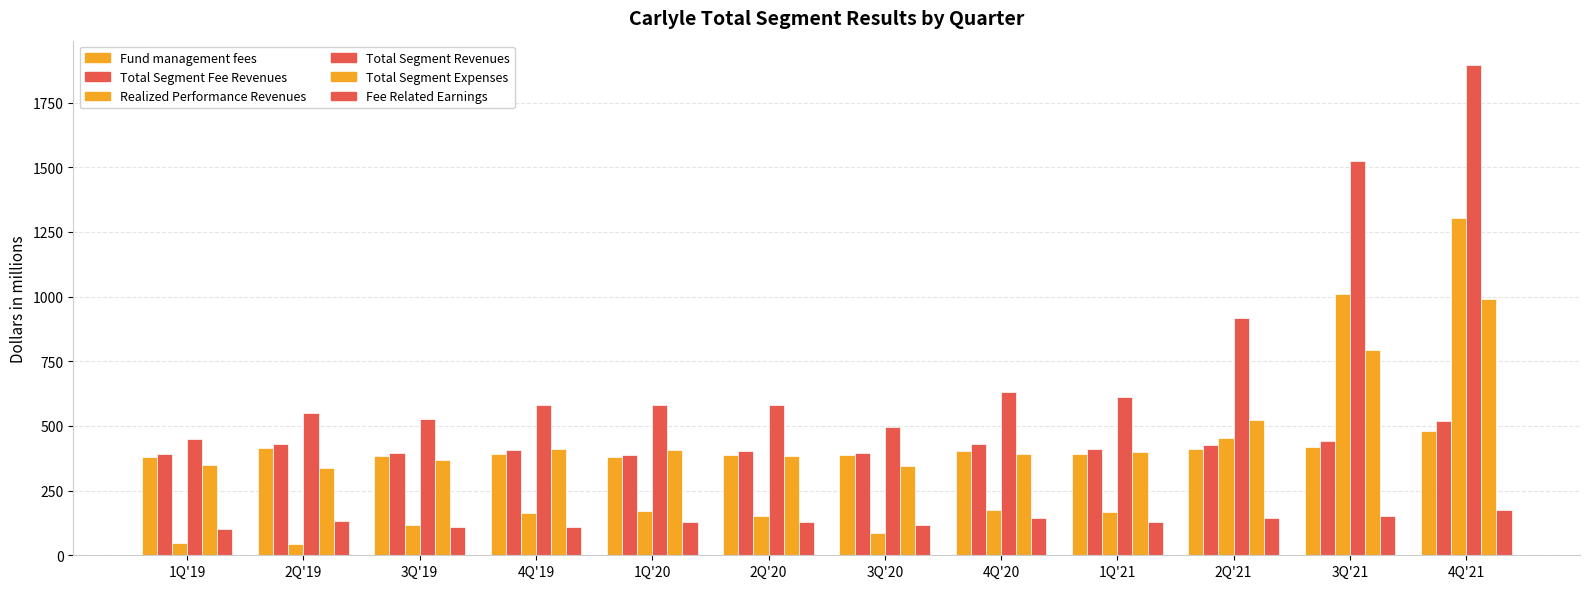

The Fund management fees series shows 409.8 at 2Q'21. True or false?

True